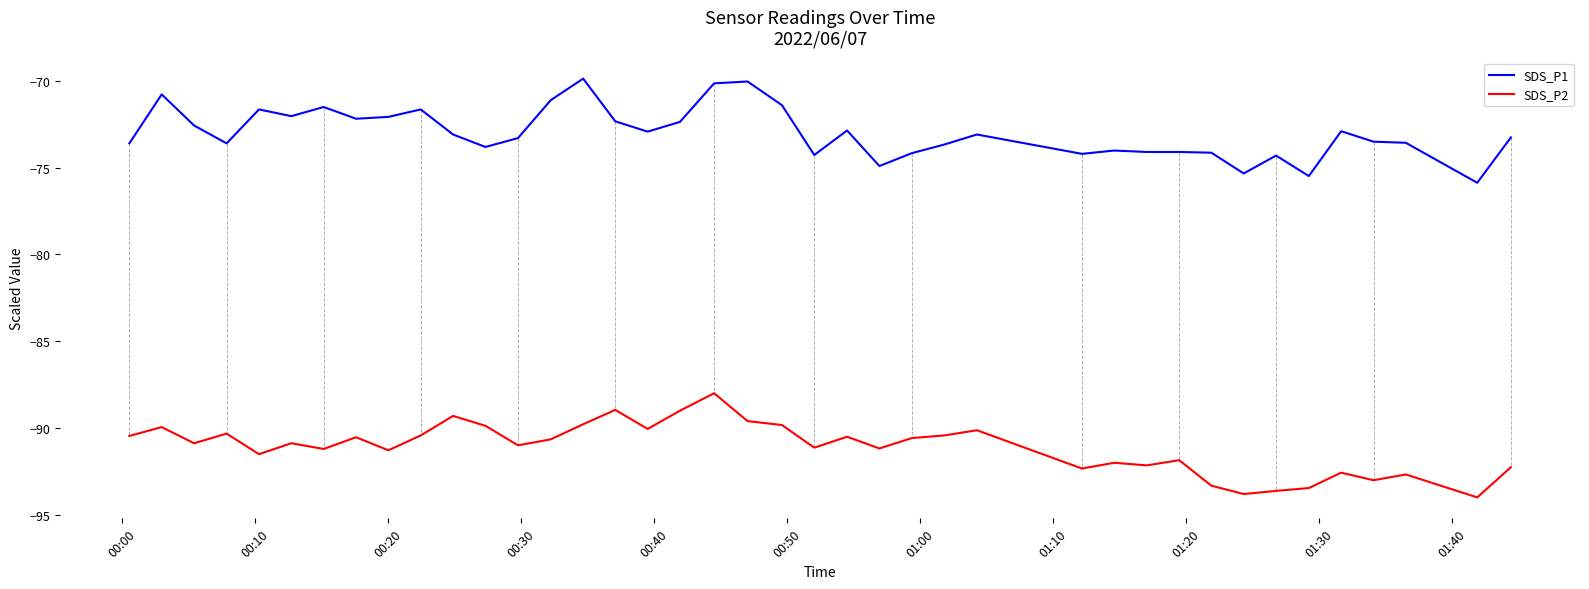

What is the highest value of the SDS_P1 series?

-69.9